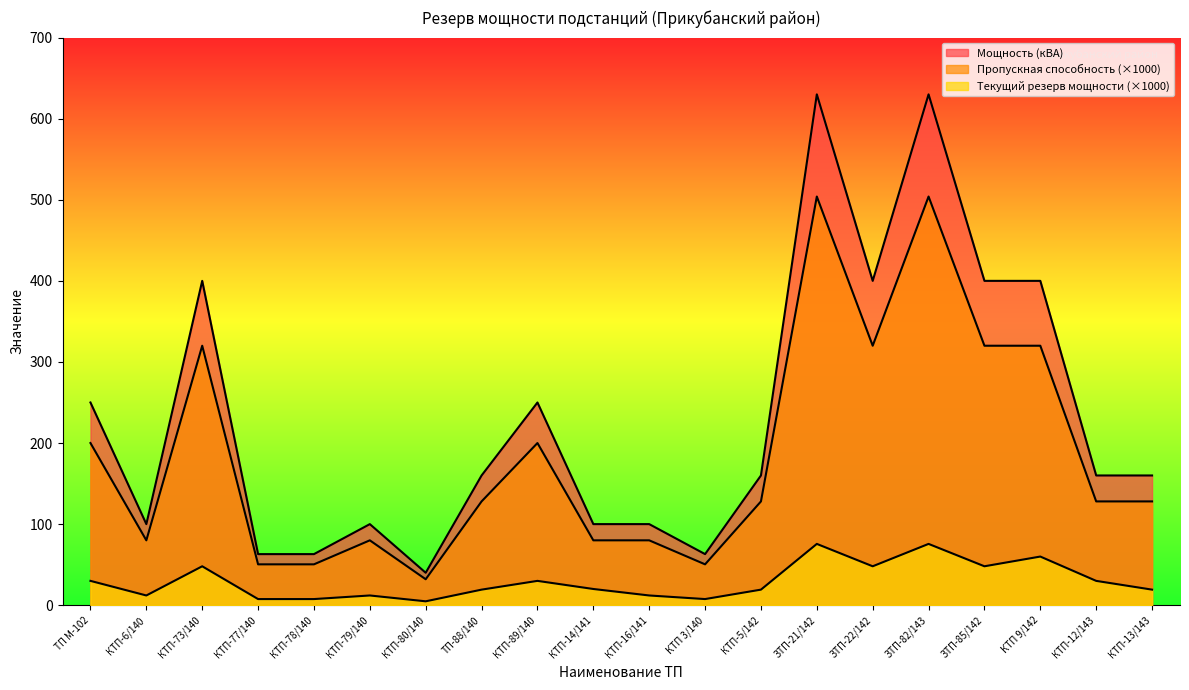

Between ТП-88/140 and ЗТП-21/142, which series saw the biggest shift?

Мощность (кВА)